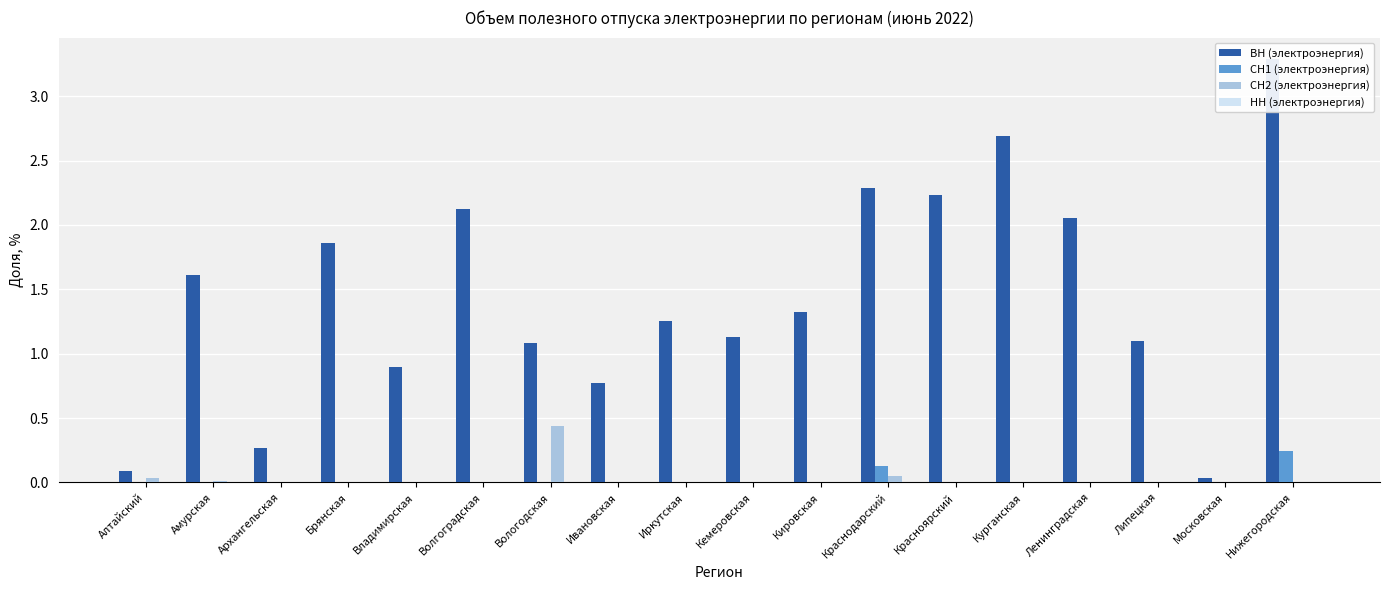

At Нижегородская, list the series in order from smallest to largest.

СН2 (электроэнергия), НН (электроэнергия), СН1 (электроэнергия), ВН (электроэнергия)